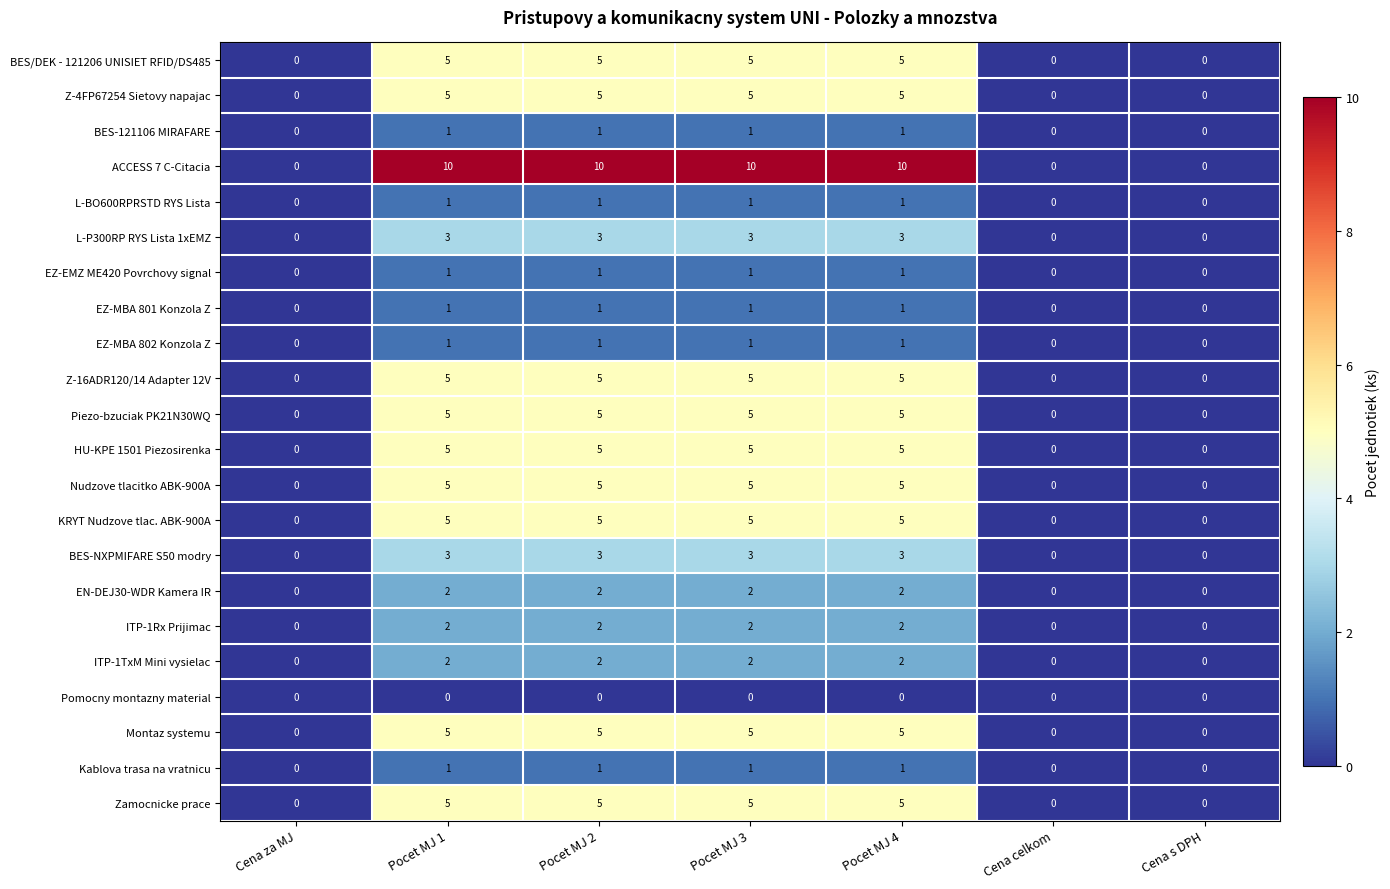

Is it true that L-BO600RPRSTD RYS Lista equals 0 at Pocet MJ 3?

False